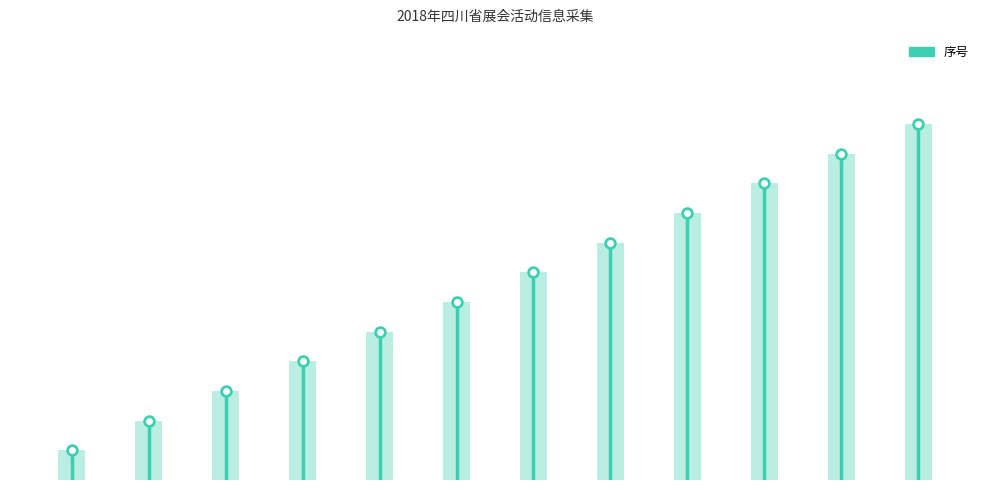

How many bars are there in total?

12